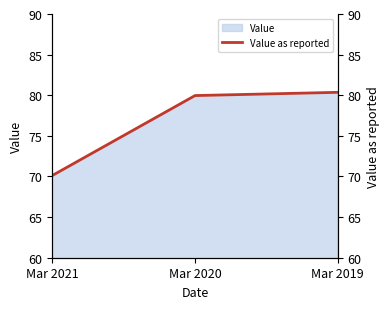

What is the greatest value displayed?

80.4